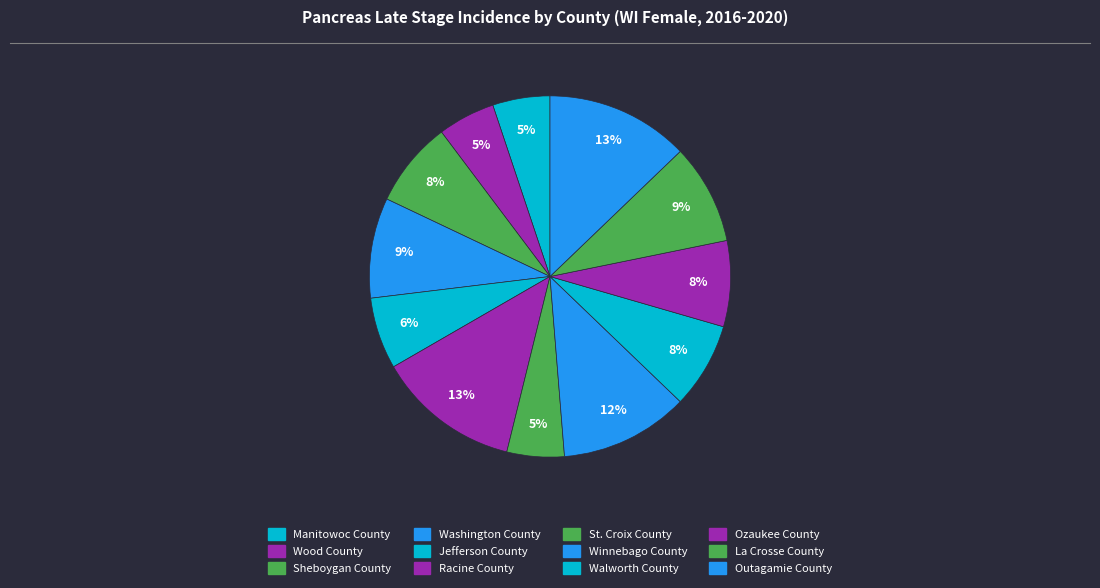

What percentage is the Walworth County slice, to the nearest percent?

8%